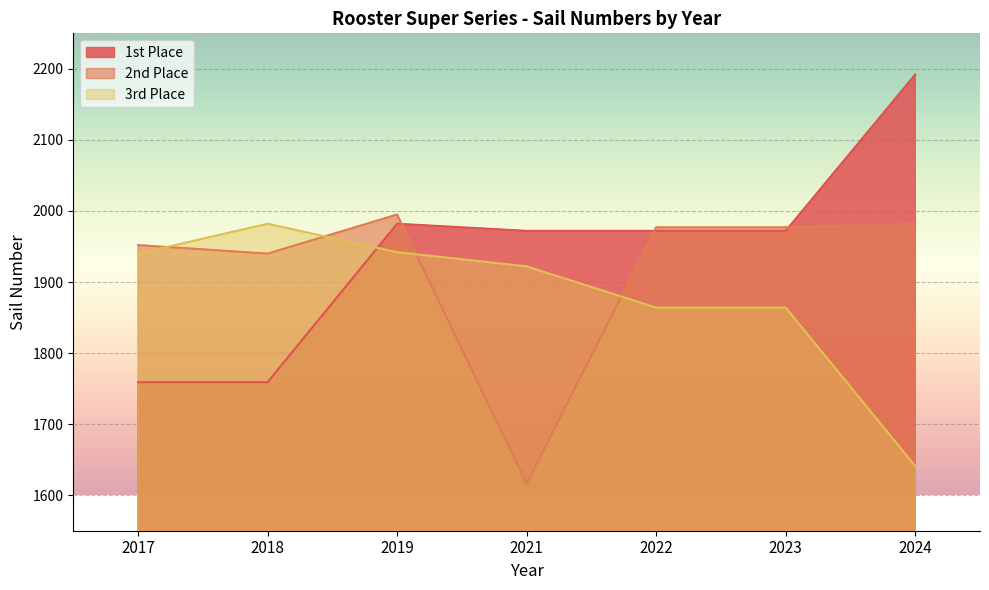

How many times do 2nd Place and 3rd Place cross each other?

4